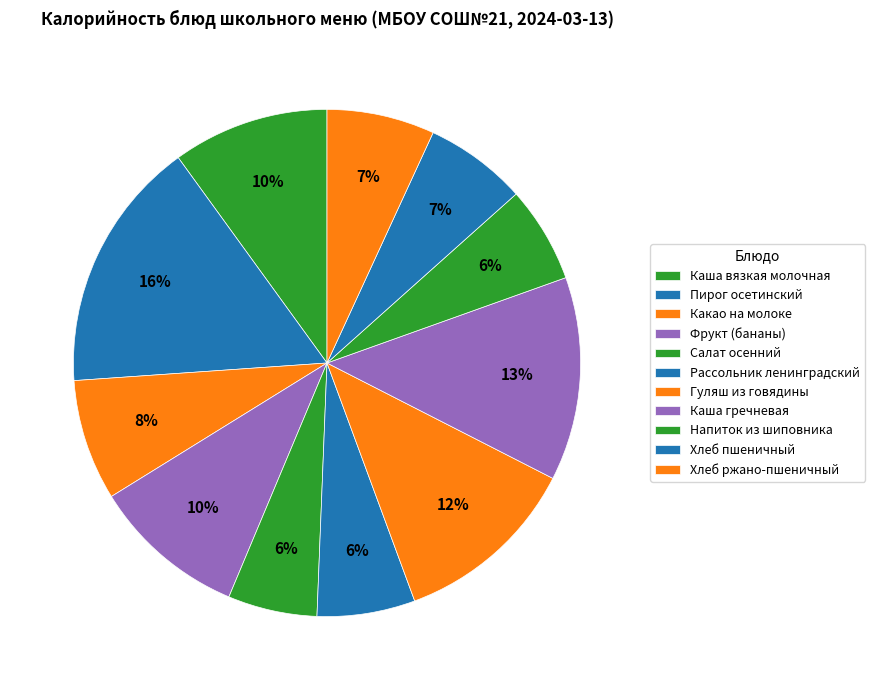

How many slices are in this pie chart?

11